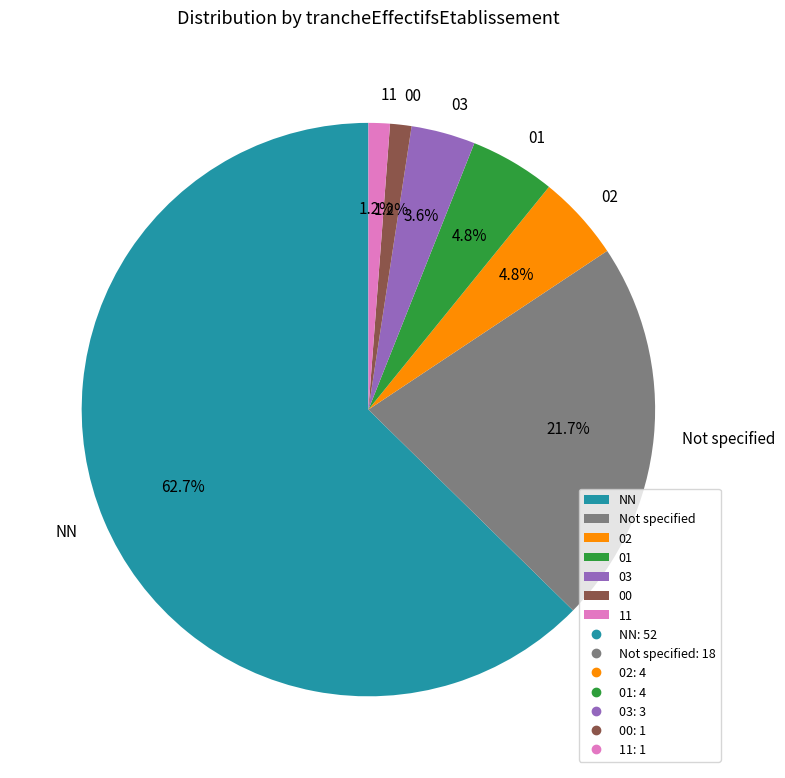

Which slice is the largest?

NN